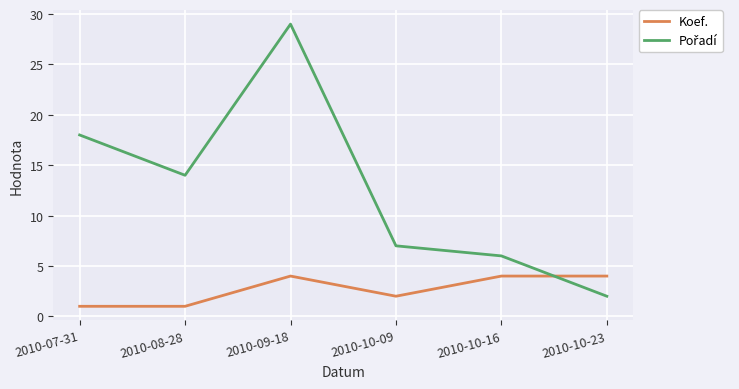

What position from the right is 2010-09-18?

4